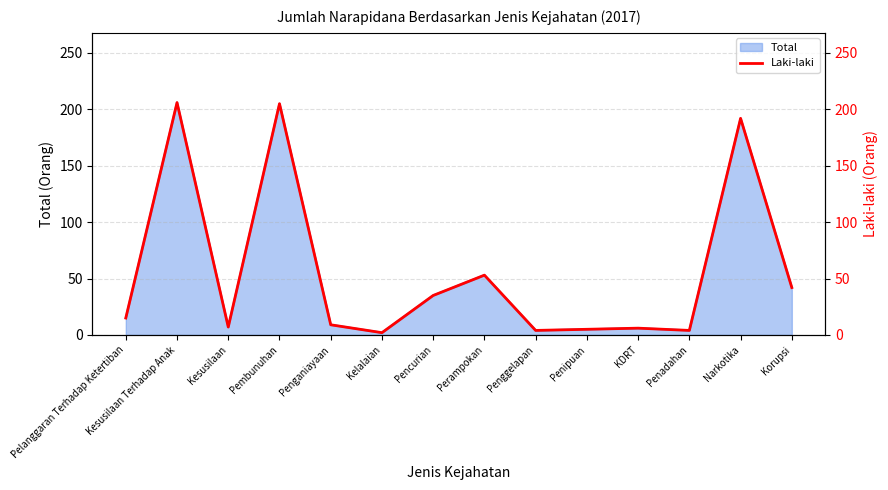

Between Pencurian and Perampokan, which is larger?

Perampokan